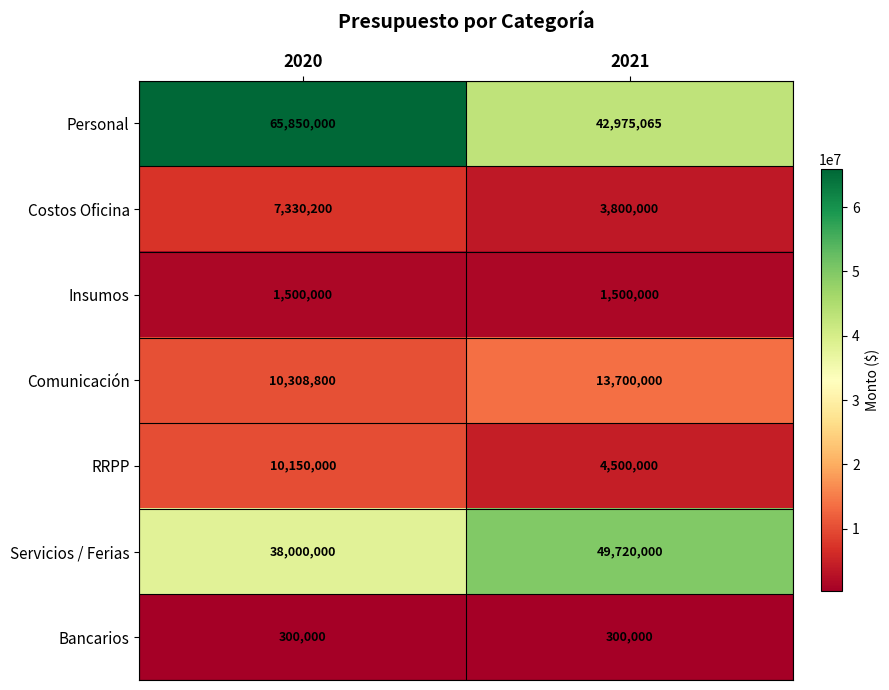

What is the approximate value of Bancarios at 2020?

300000